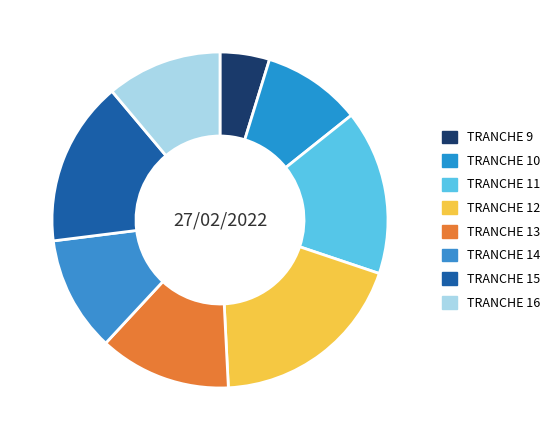

What portion of the pie excludes TRANCHE 10?

90.5%